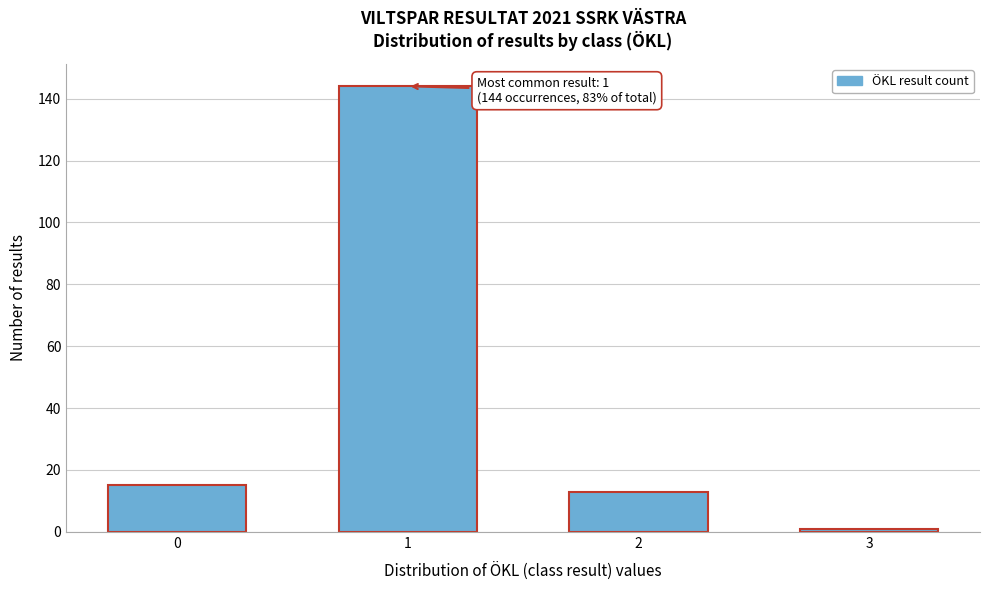

Reading left to right, transcribe all the data shown in this chart.

15	144	13	1